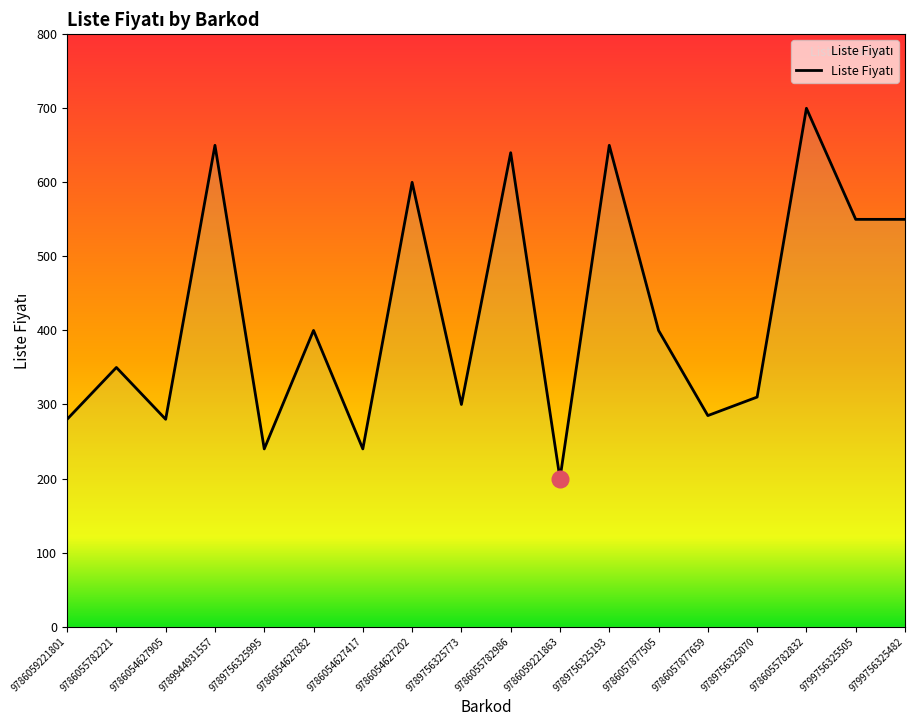

How many points are higher than both their immediate neighbors (excluding endpoints)?

7